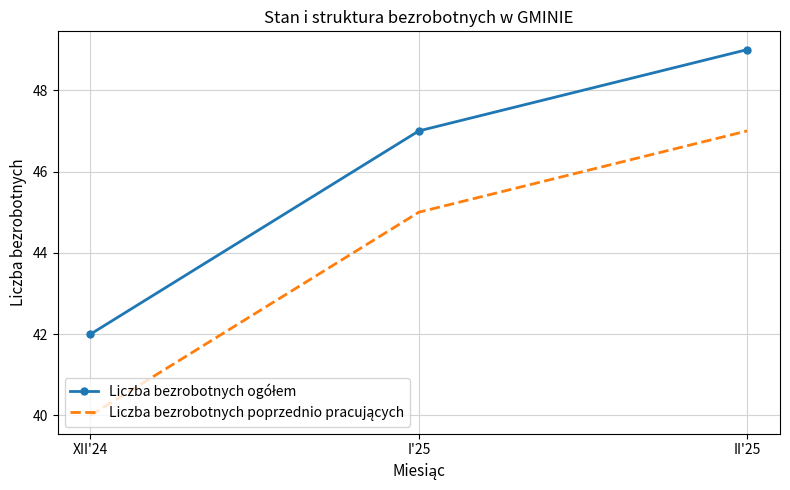

What is the difference between the highest and lowest values at XII'24?

2